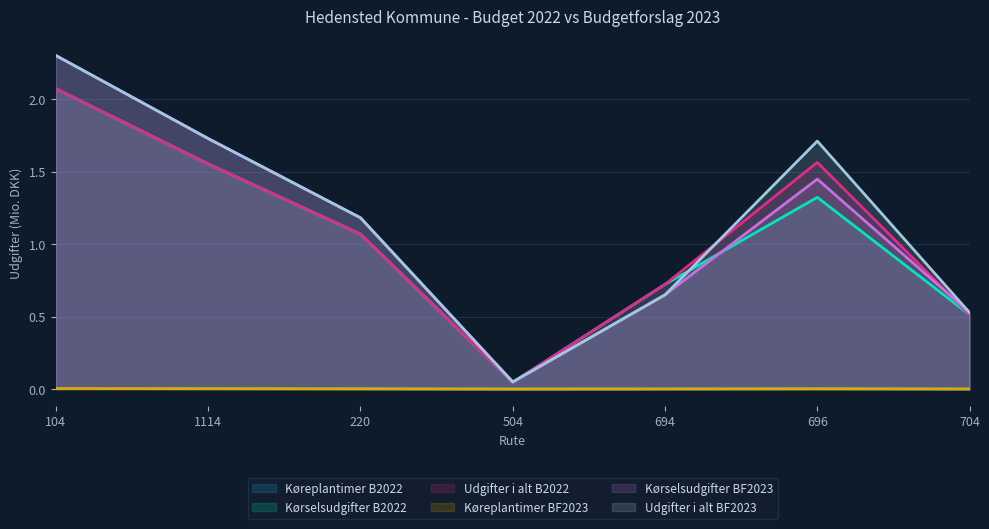

Which category has the highest value in the Udgifter i alt BF2023 series?

104